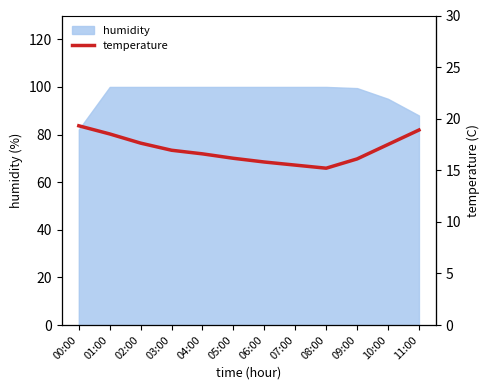

How many interior local valleys (lower than both neighbors) does the data have?

1